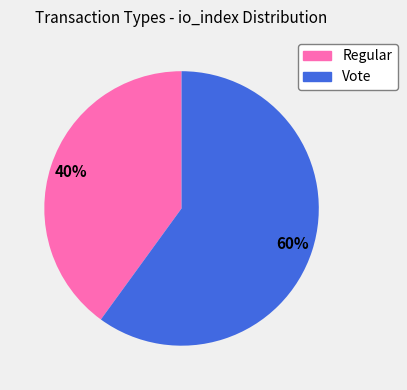

True or false: Vote accounts for 52% of the total.

False